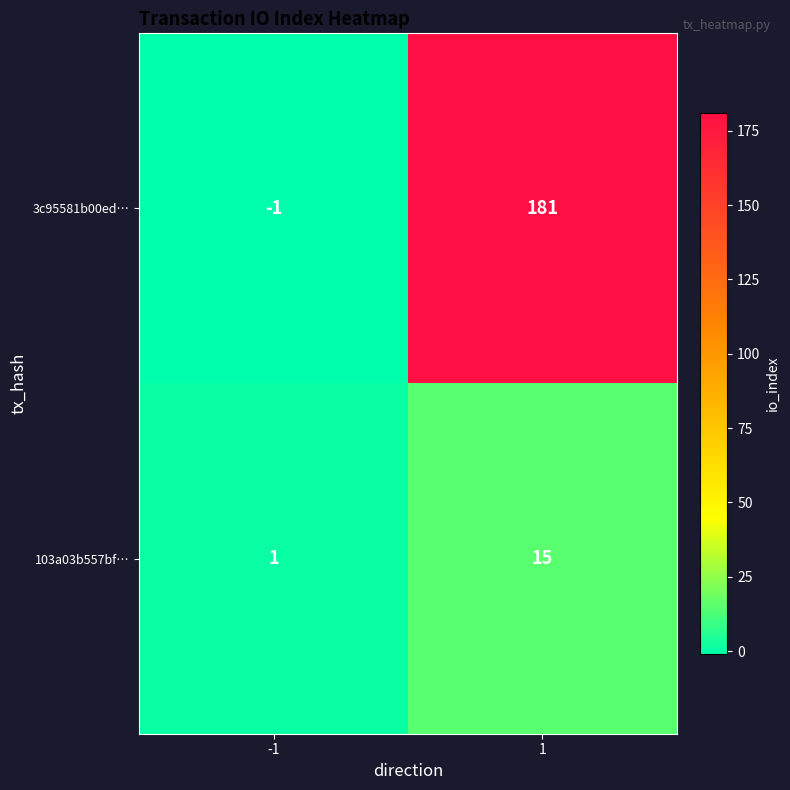

Is the value of 3c95581b00ed… at 1 greater than the value of 103a03b557bf… at -1?

Yes